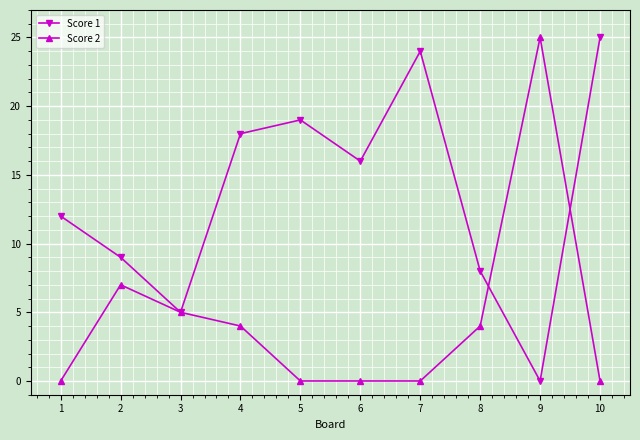

Reading right to left, what are all the values shown in this chart?

Score 1: 25	0	8	24	16	19	18	5	9	12
Score 2: 0	25	4	0	0	0	4	5	7	0